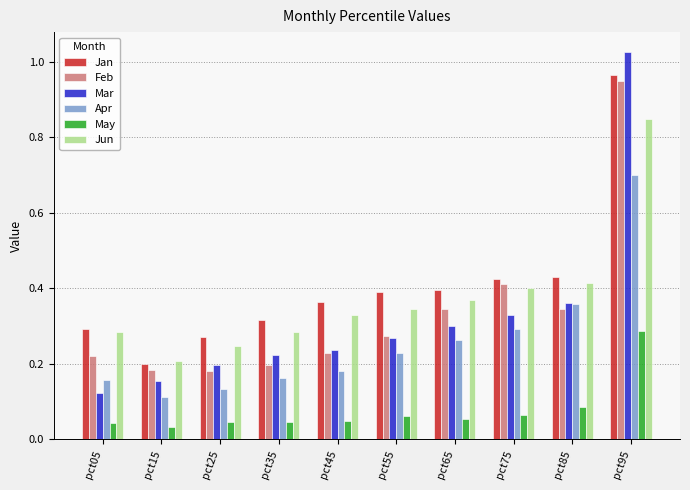

True or false: Feb has a value of 0.3 at pct05.

False